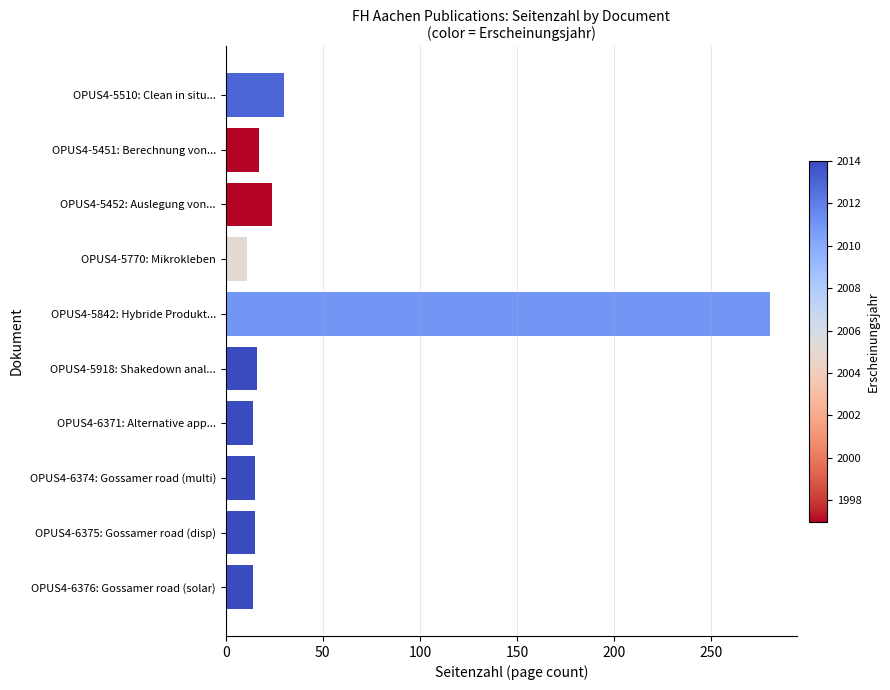

At which category does the chart reach its peak across all series?

OPUS4-5842: Hybride Produkt...